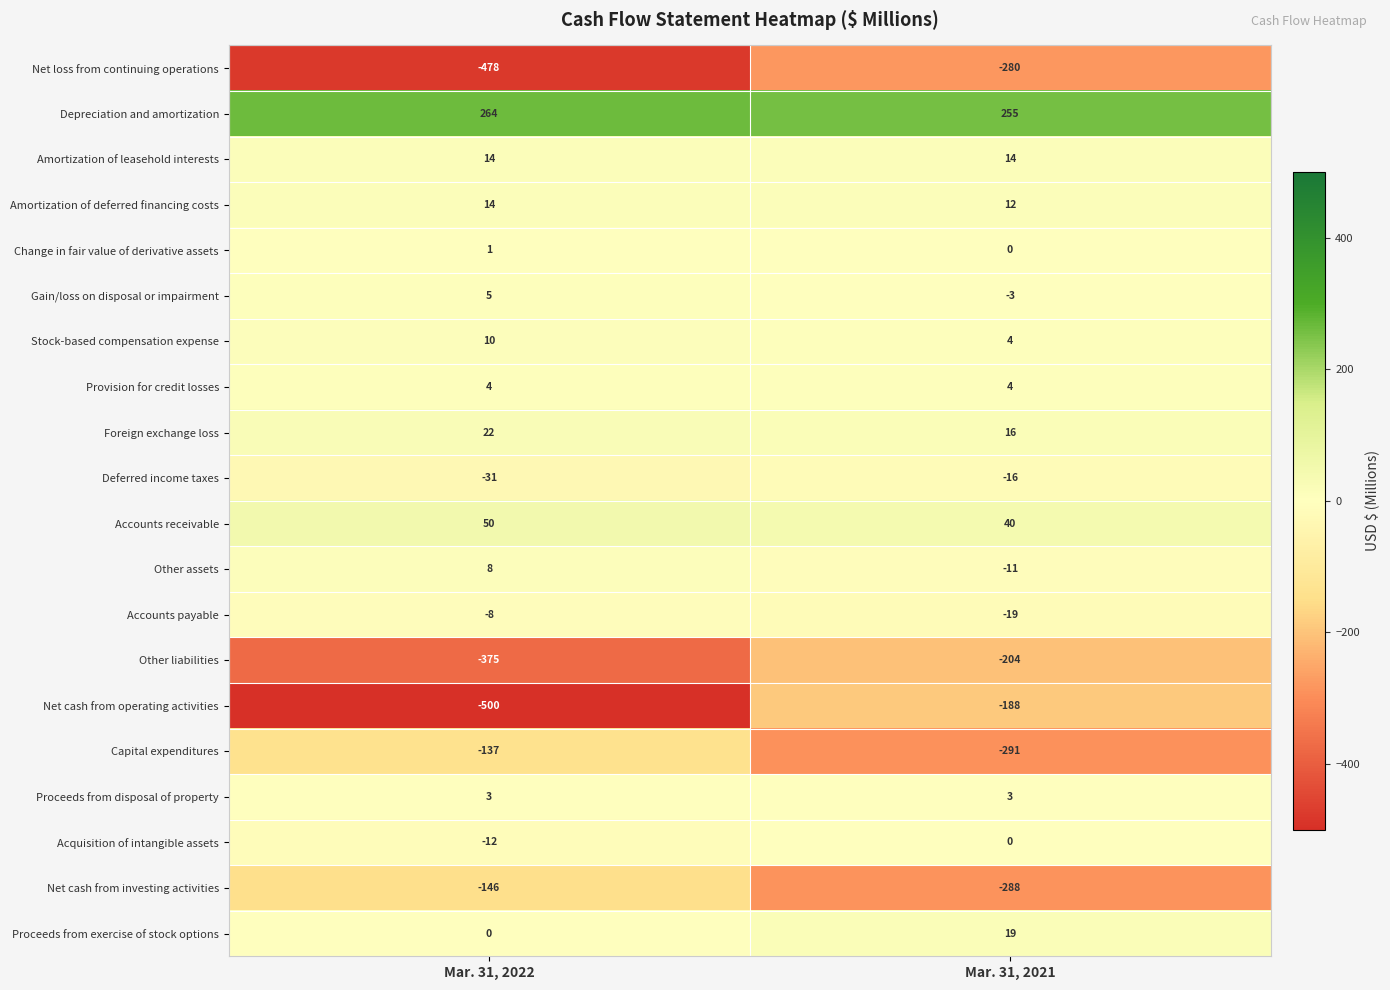

True or false: Depreciation and amortization has a value of 468 at Mar. 31, 2022.

False